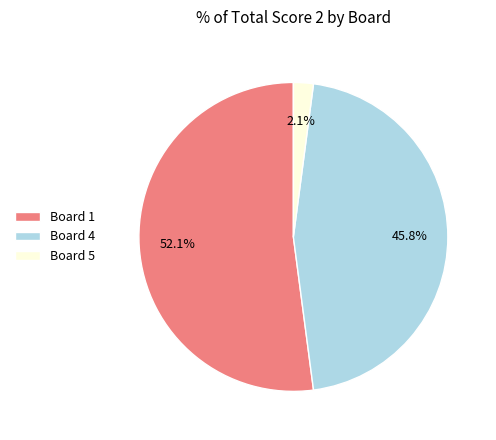

Combined, do Board 1 and Board 4 account for over 50%?

Yes